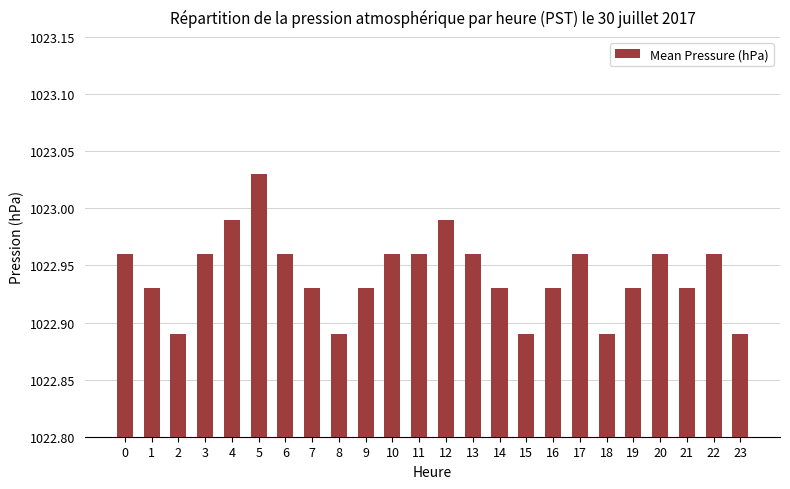

What is the sum of the values at 1 and 21?

2045.9